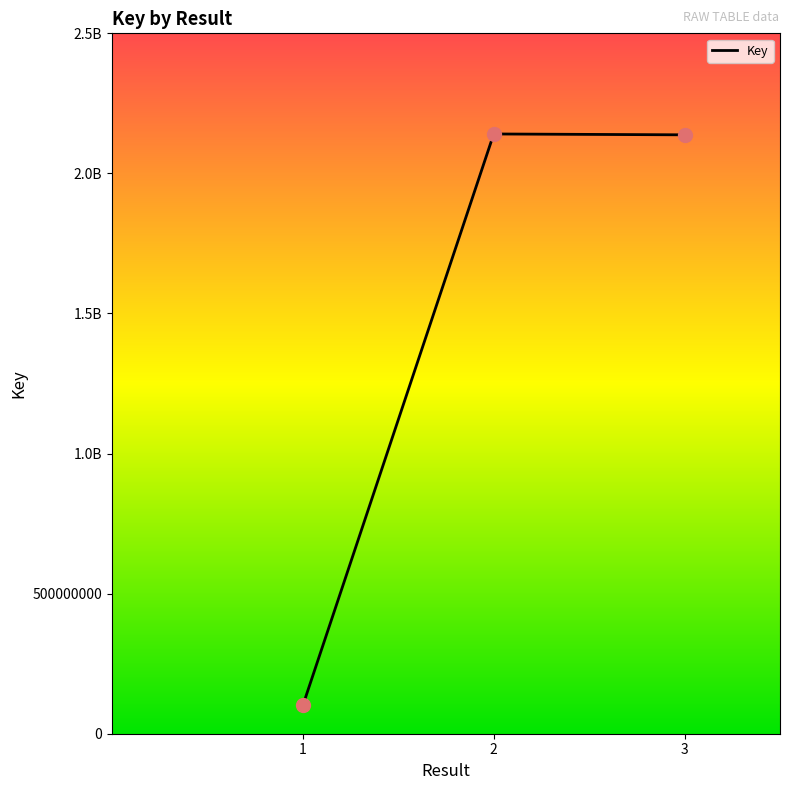

What is the change in value from 2 to 3?

-3078625